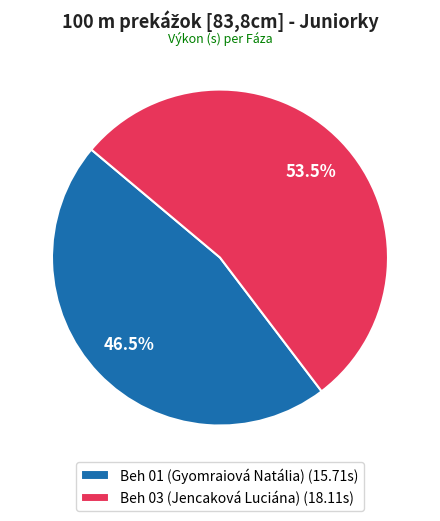

Is Beh 01 (Gyomraiová Natália) (15.71s) the majority of the pie?

No